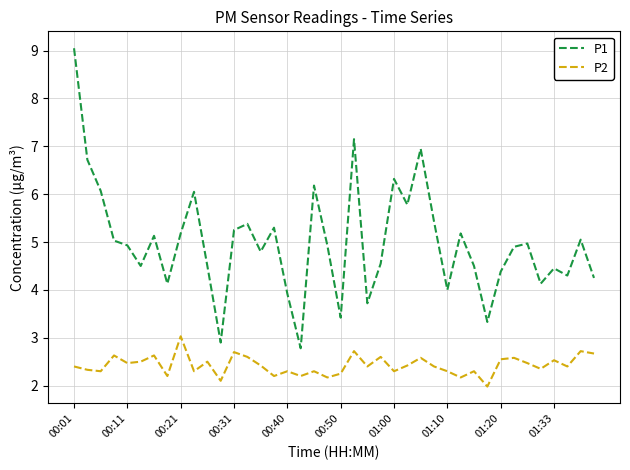

Rank the series by their maximum value, from lowest to highest.

P2, P1